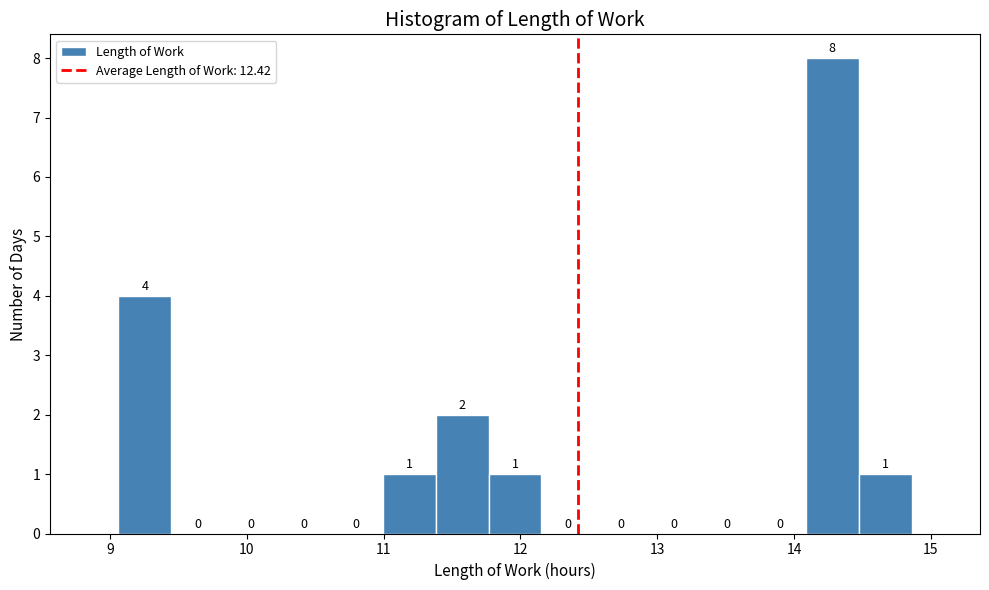

Around what value on the x-axis is the tallest bar? Give the approximate position of its centre, as read against the axis.

14.3